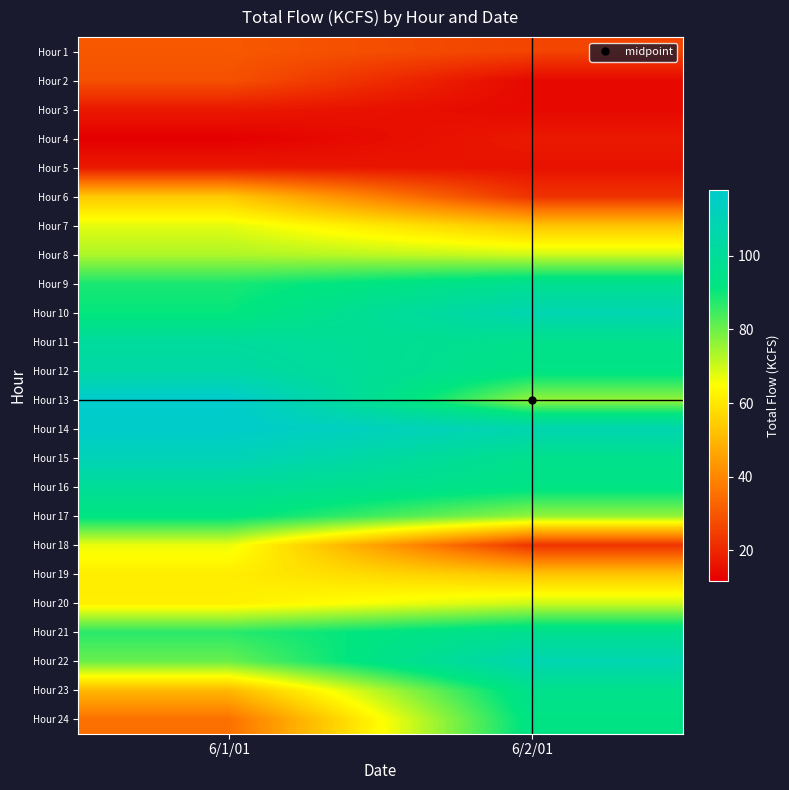

What is the total value across all series at 6/1/01?

1663.2